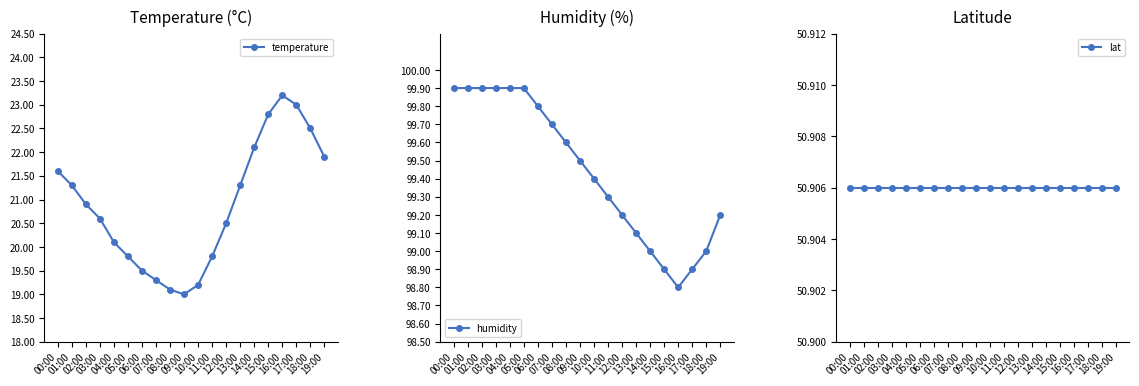

What is the label of the 16th point from the left?

15:00